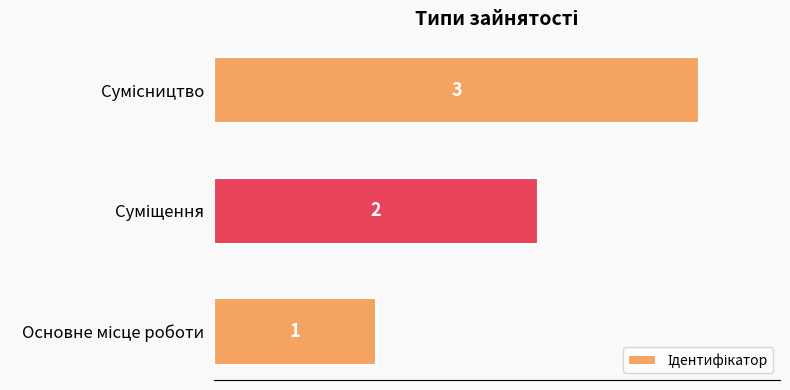

Count the values in the range 1 to 3.

3